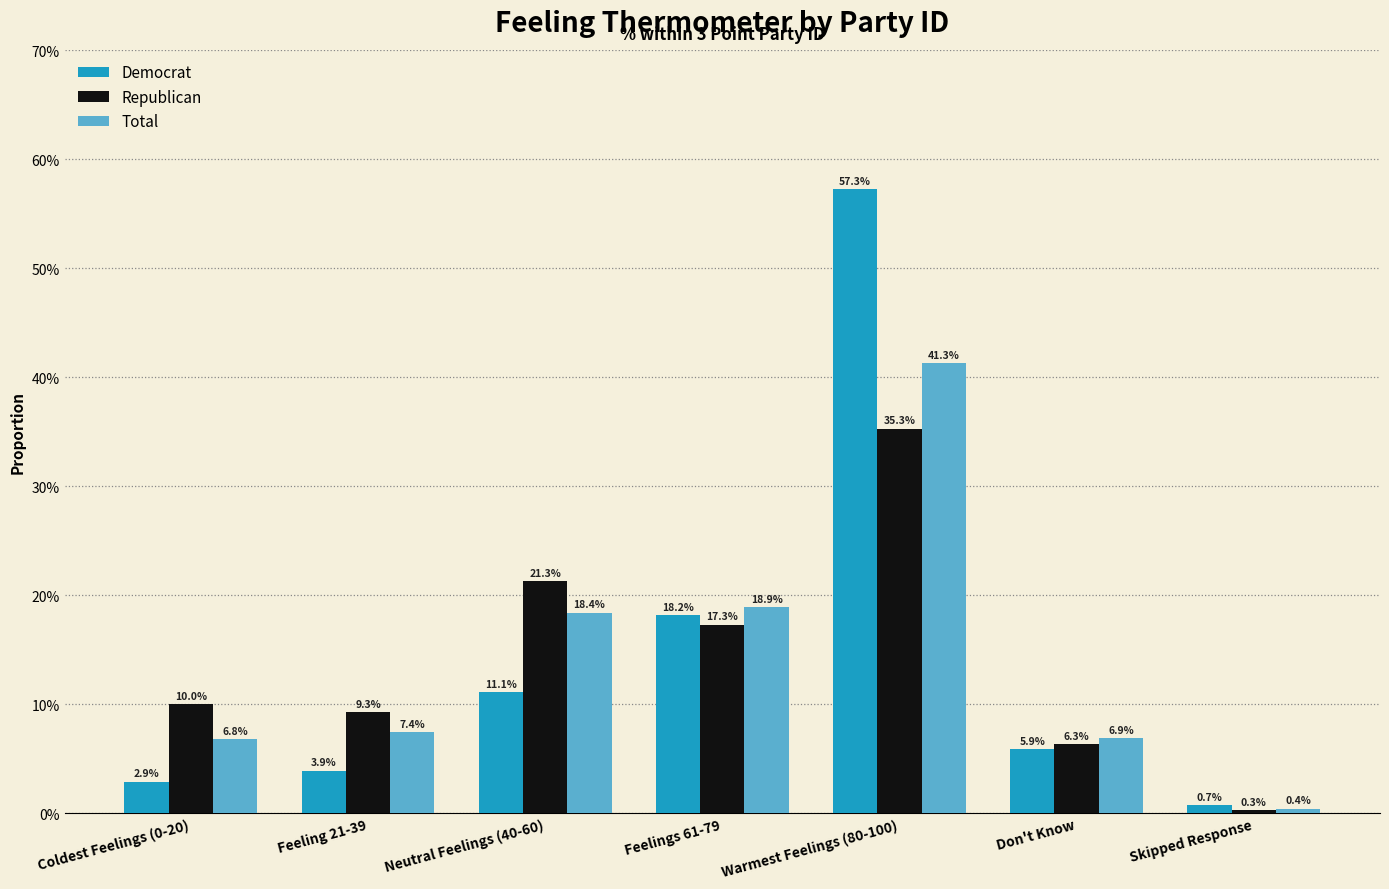

At which label is Total closest to 0?

Skipped Response